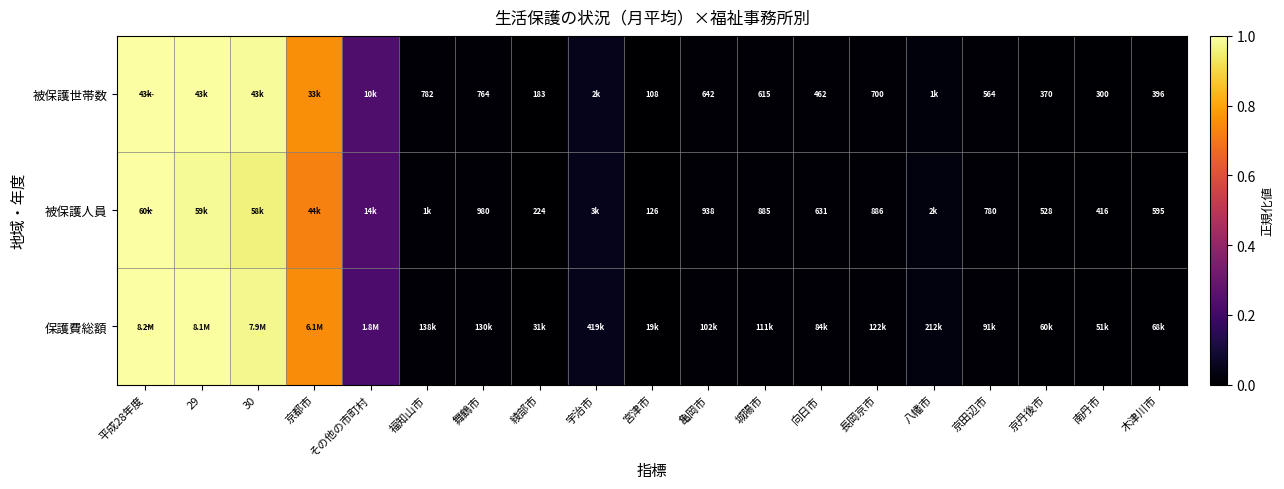

What is the average value of the 被保護人員 series?

0.2